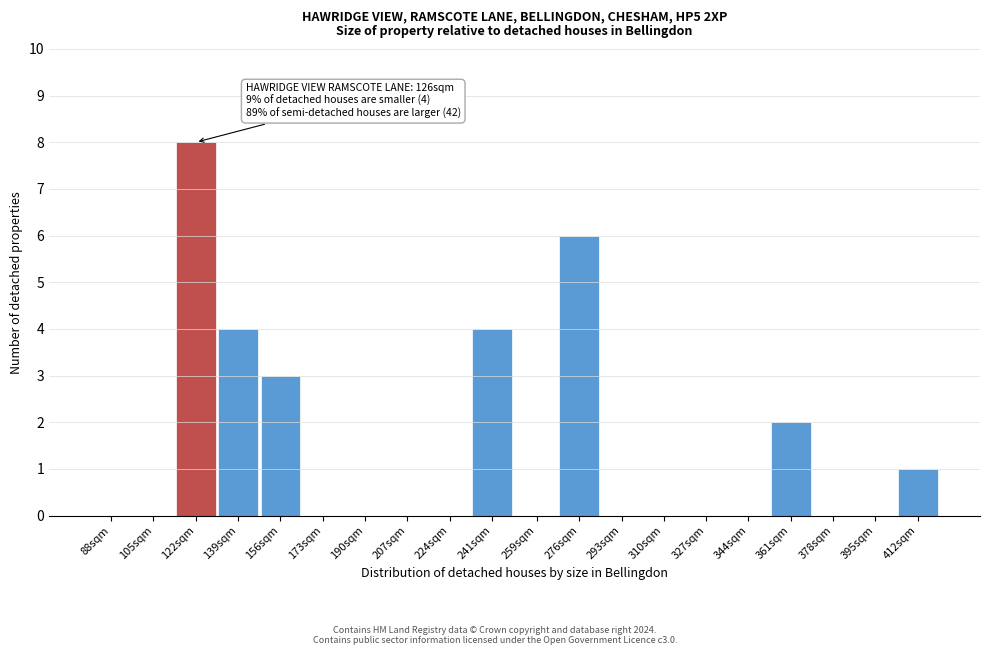

Reading left to right, extract all data points from this chart.

88sqm=0	105sqm=0	122sqm=8	139sqm=4	156sqm=3	173sqm=0	190sqm=0	207sqm=0	224sqm=0	241sqm=4	259sqm=0	276sqm=6	293sqm=0	310sqm=0	327sqm=0	344sqm=0	361sqm=2	378sqm=0	395sqm=0	412sqm=1